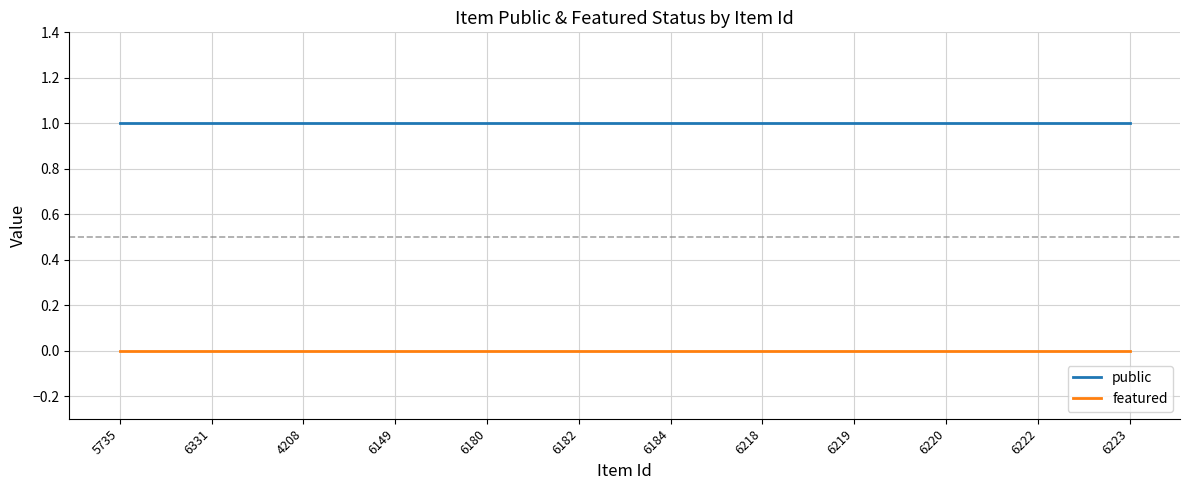

The featured series shows 0 at 6219. True or false?

True